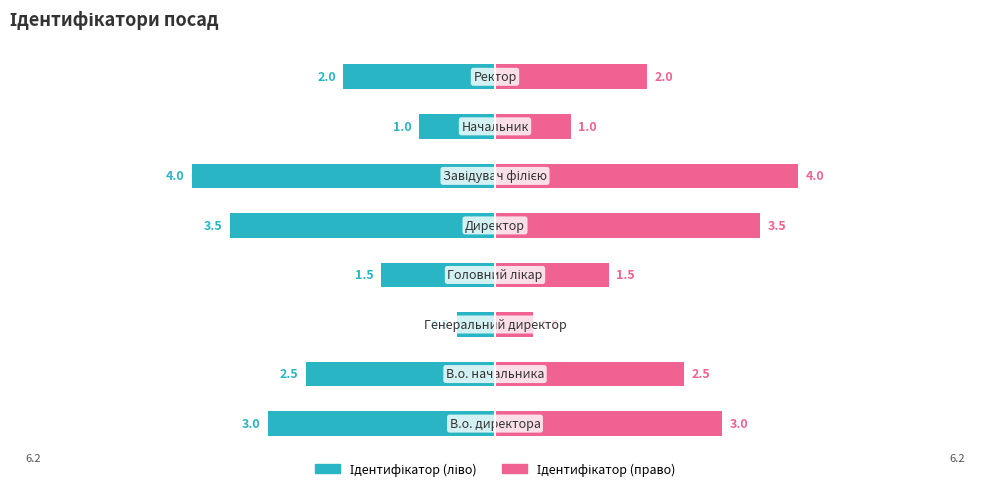

Between −8 and 2, which series saw the biggest shift?

Ідентифікатор (ліво)